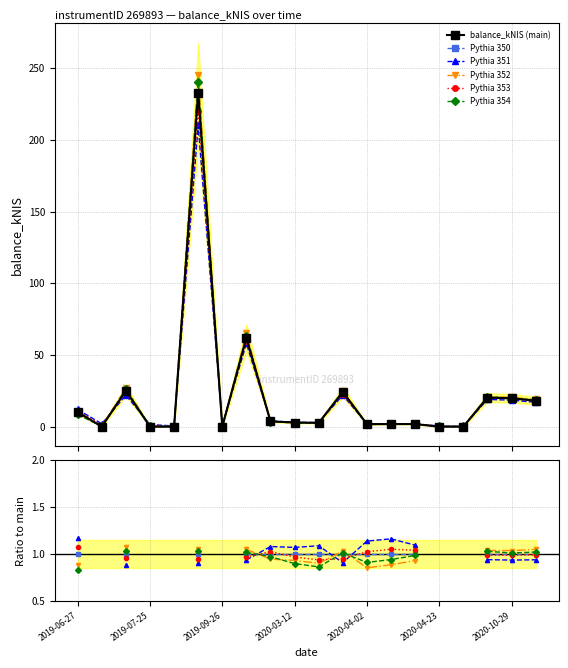

What value does the Pythia 353 series have at 8?

1.0